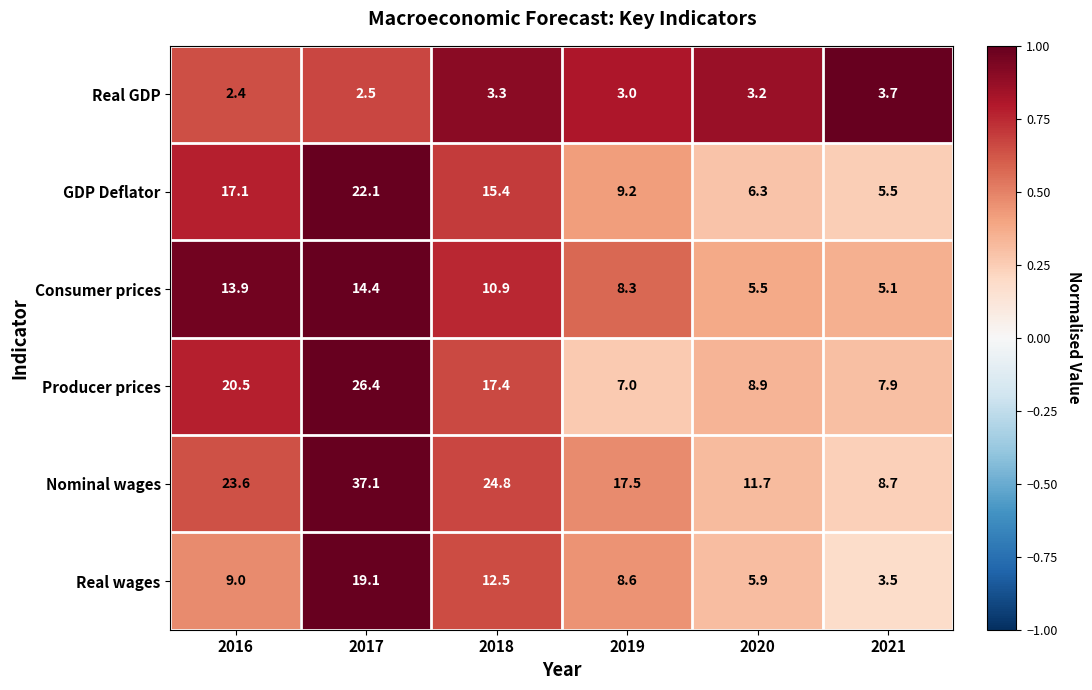

What is the sum of all Producer prices values?

88.1